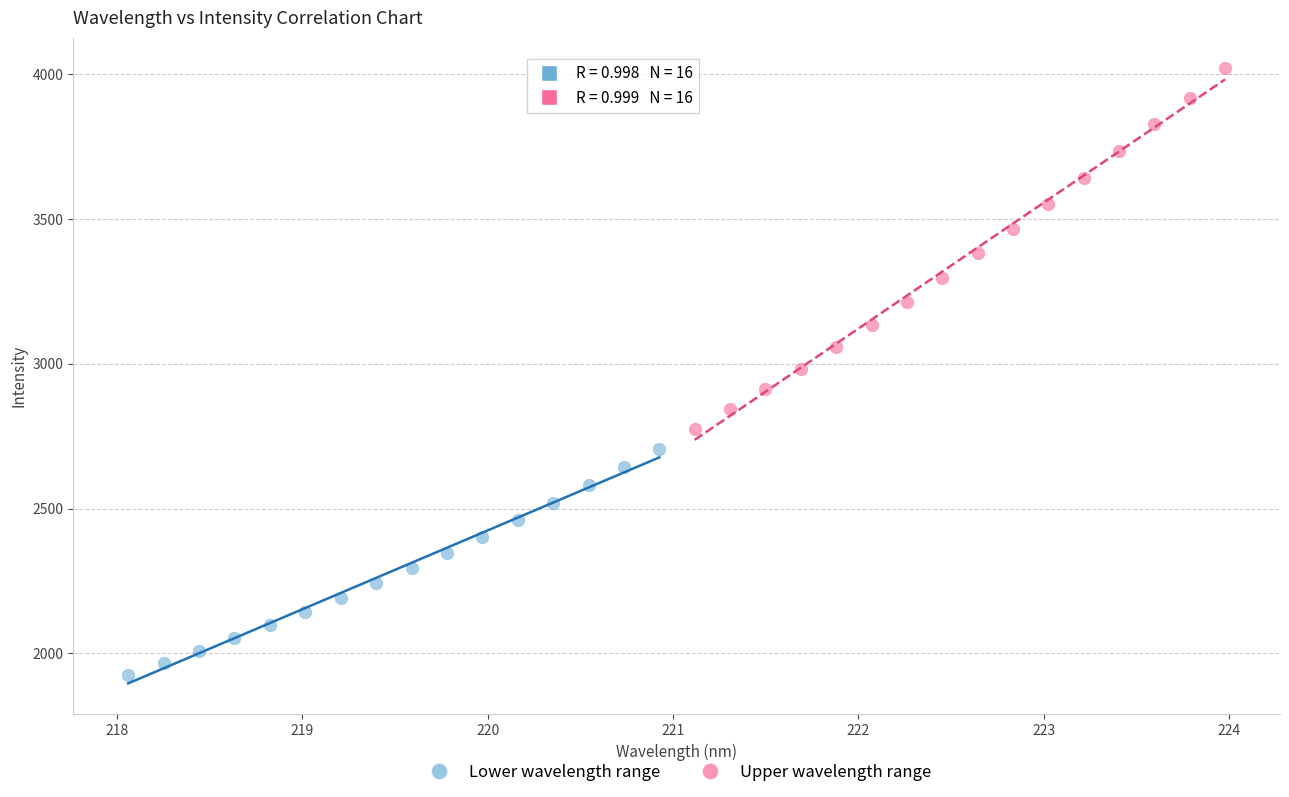

Which series contains the lowest Y value?

Lower wavelength range